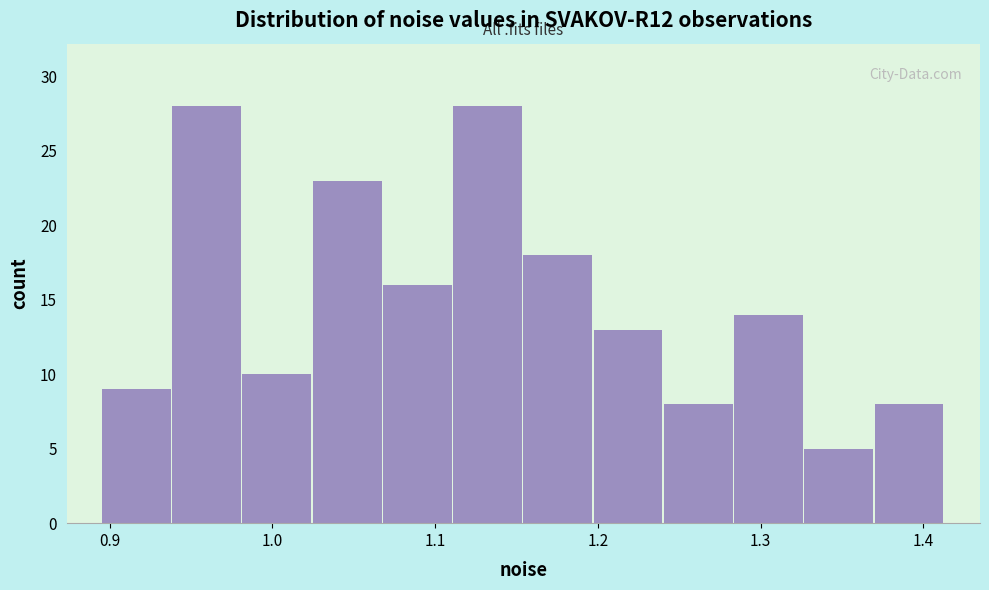

Reading left to right, list every bar in this chart as the range it spans on the x-axis followed by its height. Neither the bar edges nor the heights are printed on the chart, so give them approximately, as read against the axes.

0.90 to 0.94: 9
0.94 to 0.98: 28
0.98 to 1.02: 10
1.02 to 1.07: 23
1.07 to 1.11: 16
1.11 to 1.15: 28
1.15 to 1.20: 18
1.20 to 1.24: 13
1.24 to 1.28: 8
1.28 to 1.33: 14
1.33 to 1.37: 5
1.37 to 1.41: 8